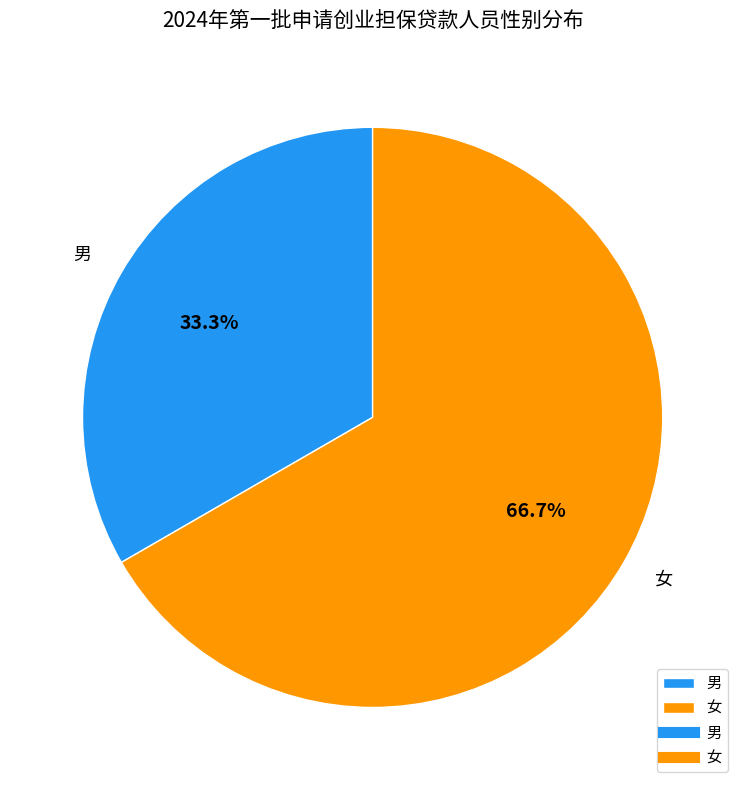

What is the smallest slice in the pie chart?

男